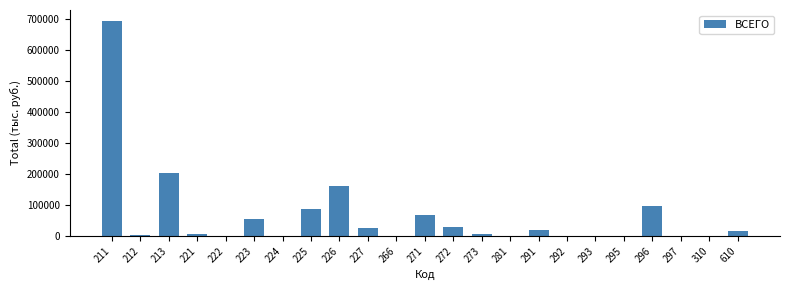

What is the sum of all values?

1470850.1